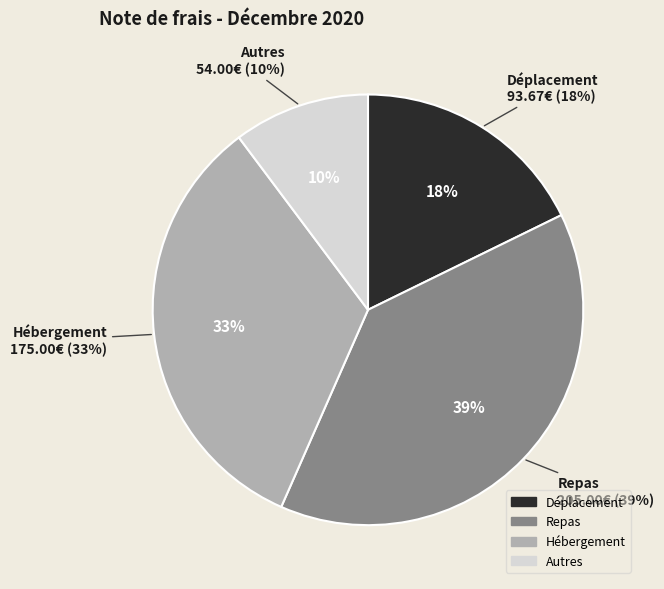

To the nearest percent, what is the difference between the largest and smallest slice percentages?

29%